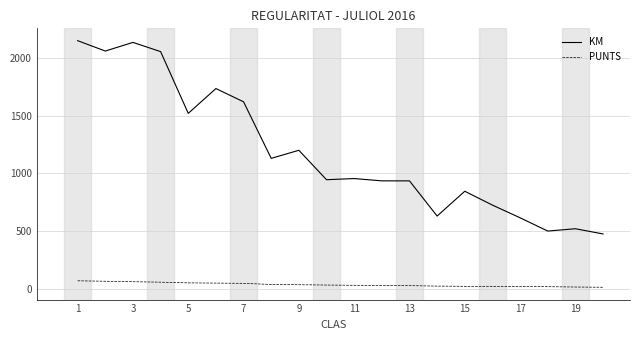

What is the difference between the maximum and minimum values in the PUNTS series?

56